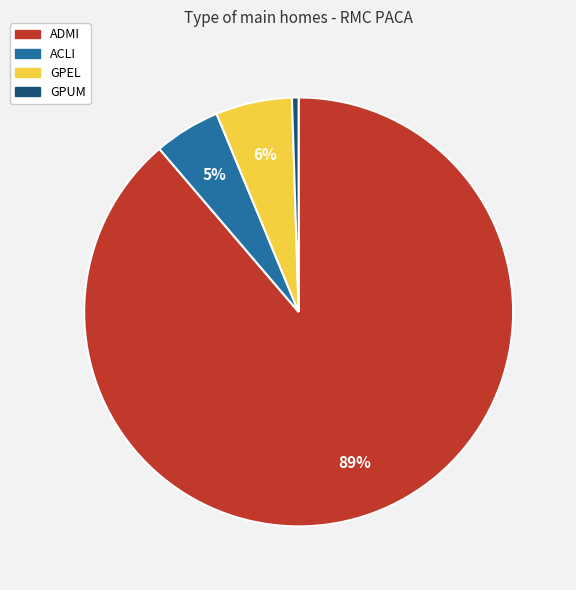

Which has a higher value, GPUM or ADMI?

ADMI